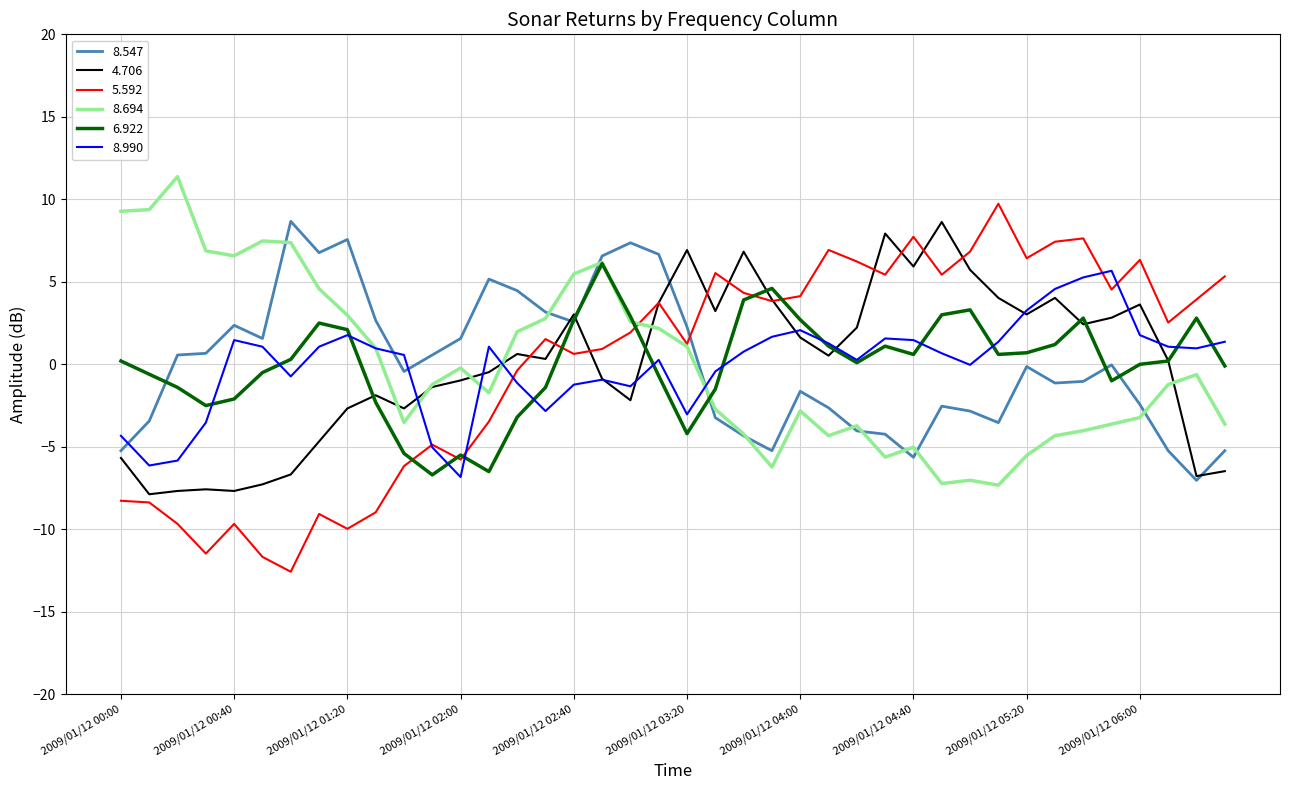

How many values in 5.592 are above zero?

25